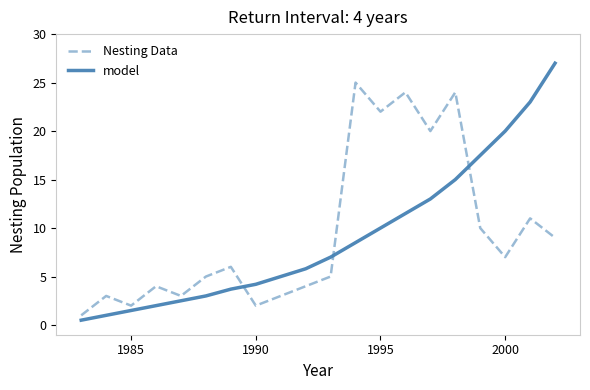

What are all the series names shown in the legend?

Nesting Data, model